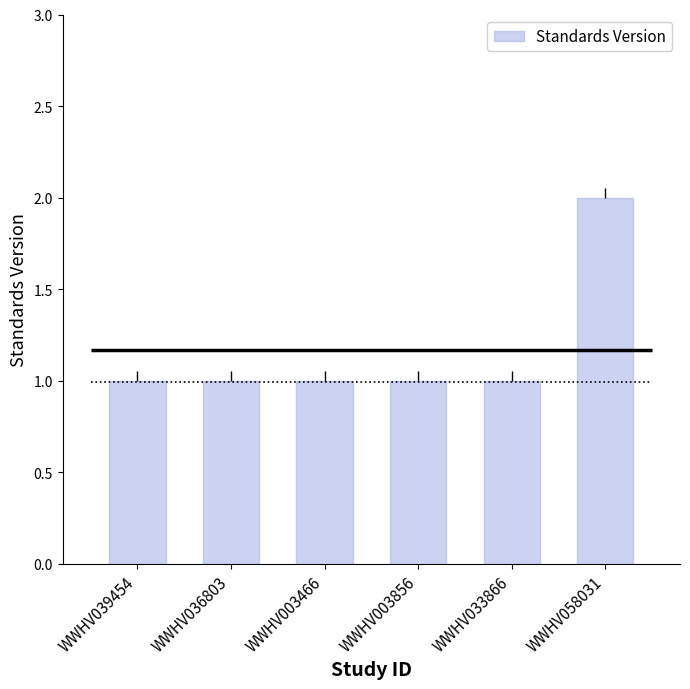

The value at WWHV058031 is 2. True or false?

True